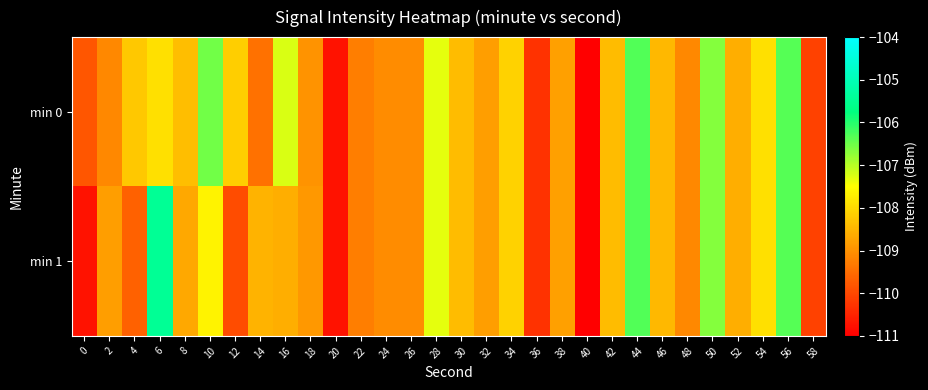

Rank the series at 38 from lowest to highest value.

min 0, min 1